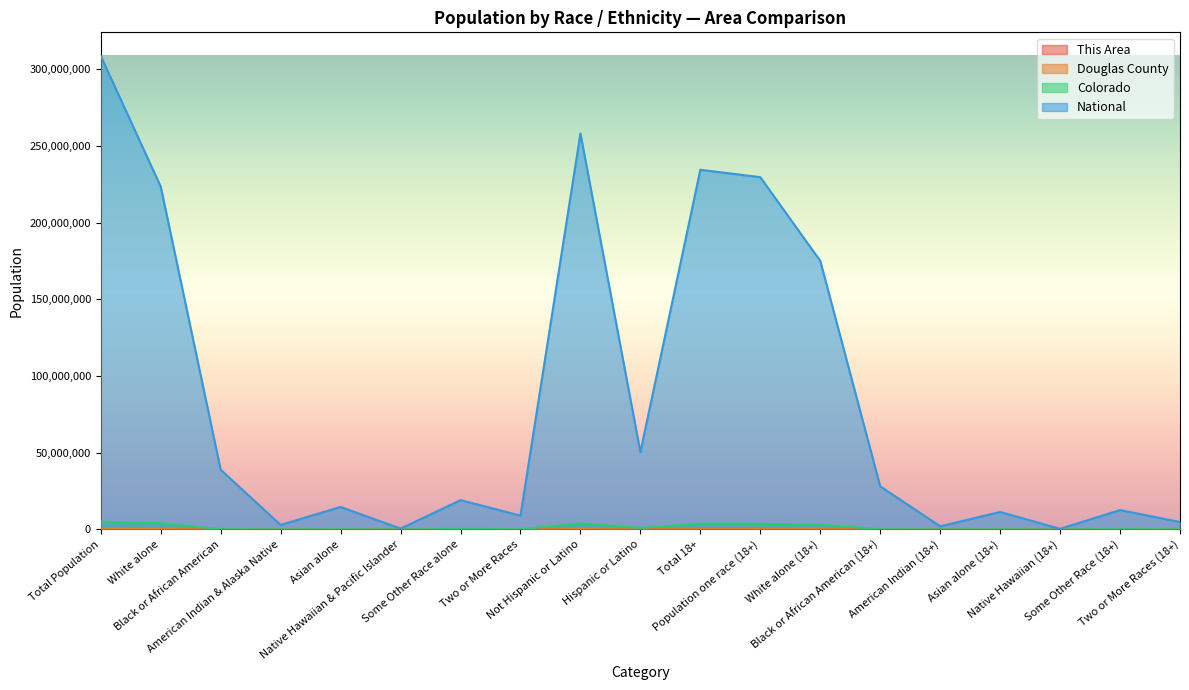

Is it true that Douglas County equals 195338 at Population one race (18+)?

True